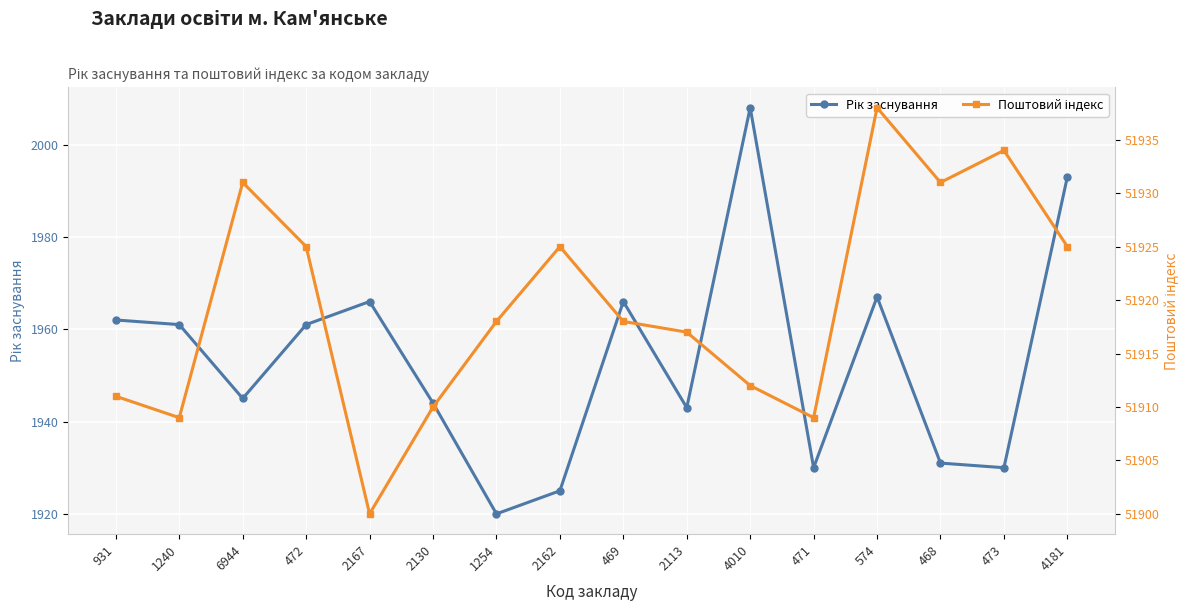

What is the label of the 1st point from the left?

931